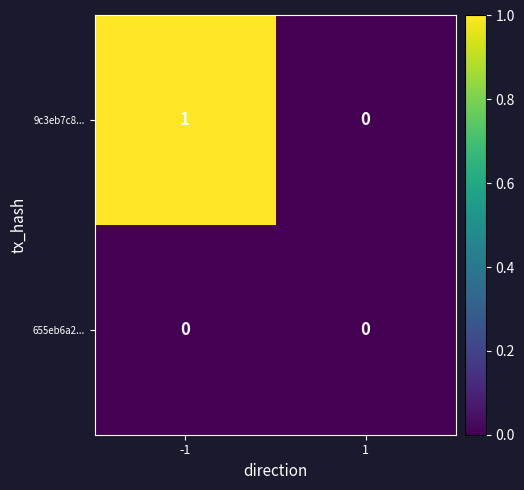

Which series changed the most between -1 and 1?

9c3eb7c8...